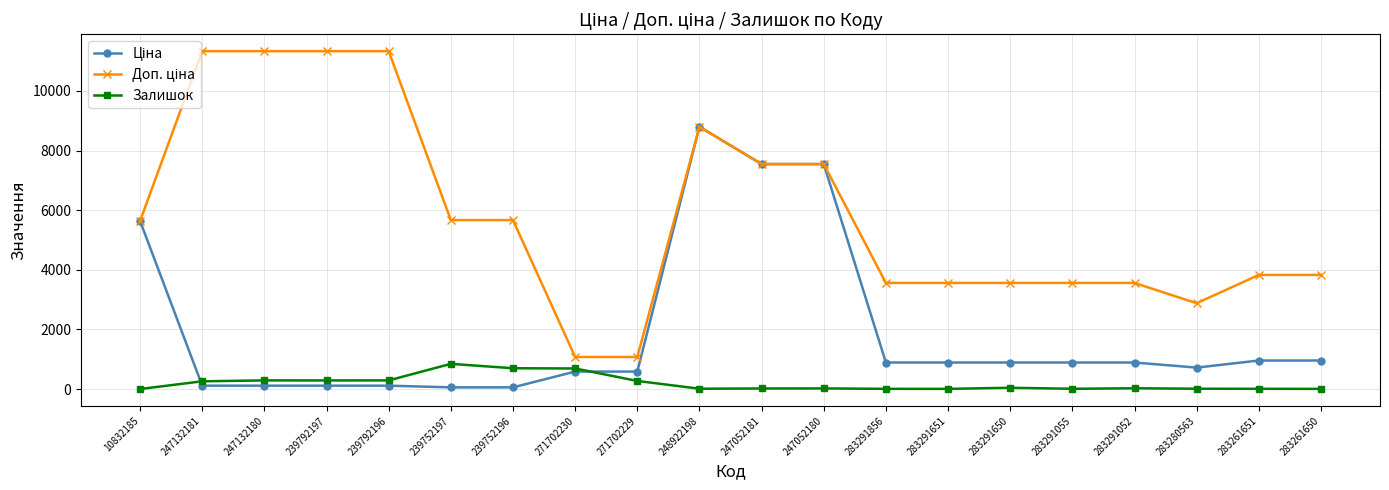

In Залишок, how many points are higher than both neighbors (excluding endpoints)?

5